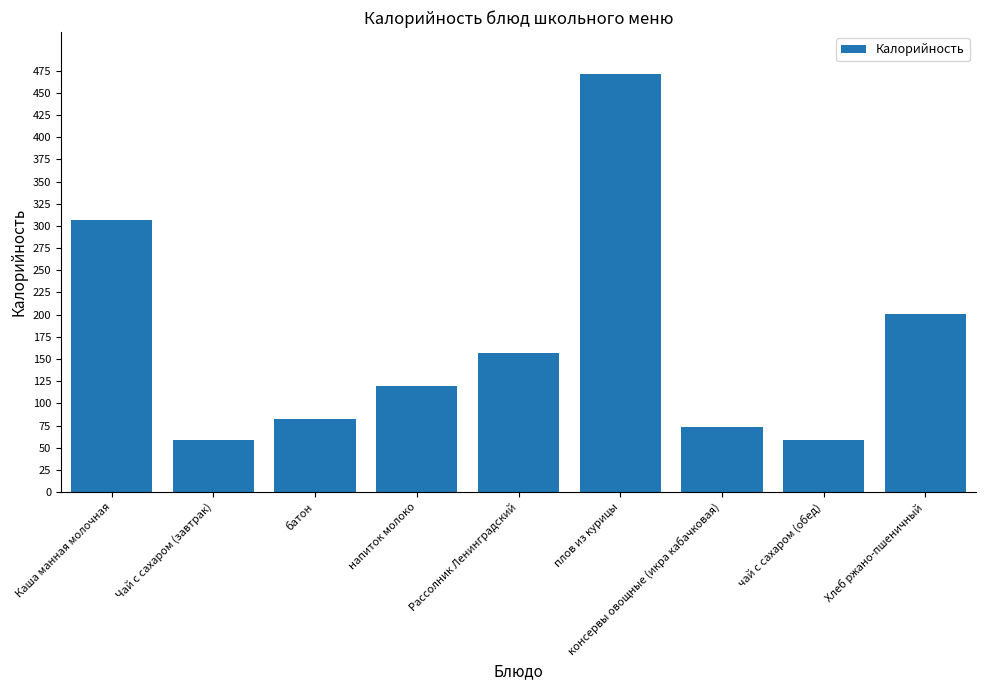

What is the difference between the values at Рассолник Ленинградский and напиток молоко?

36.9